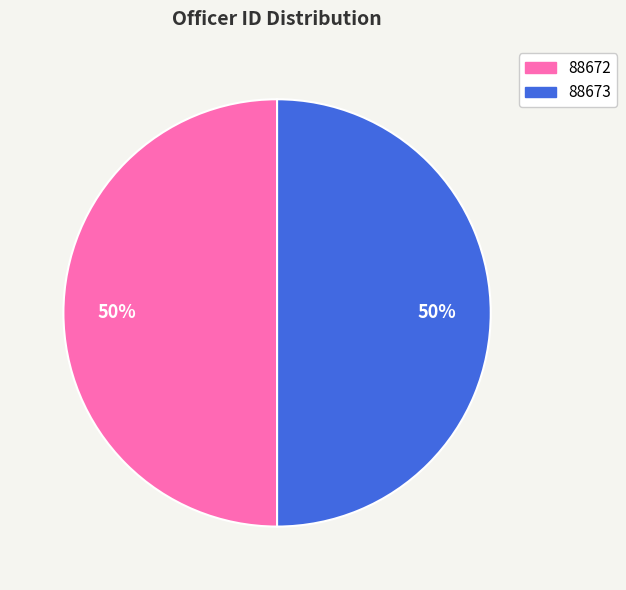

To the nearest percent, what percentage of the pie is 88672?

50%